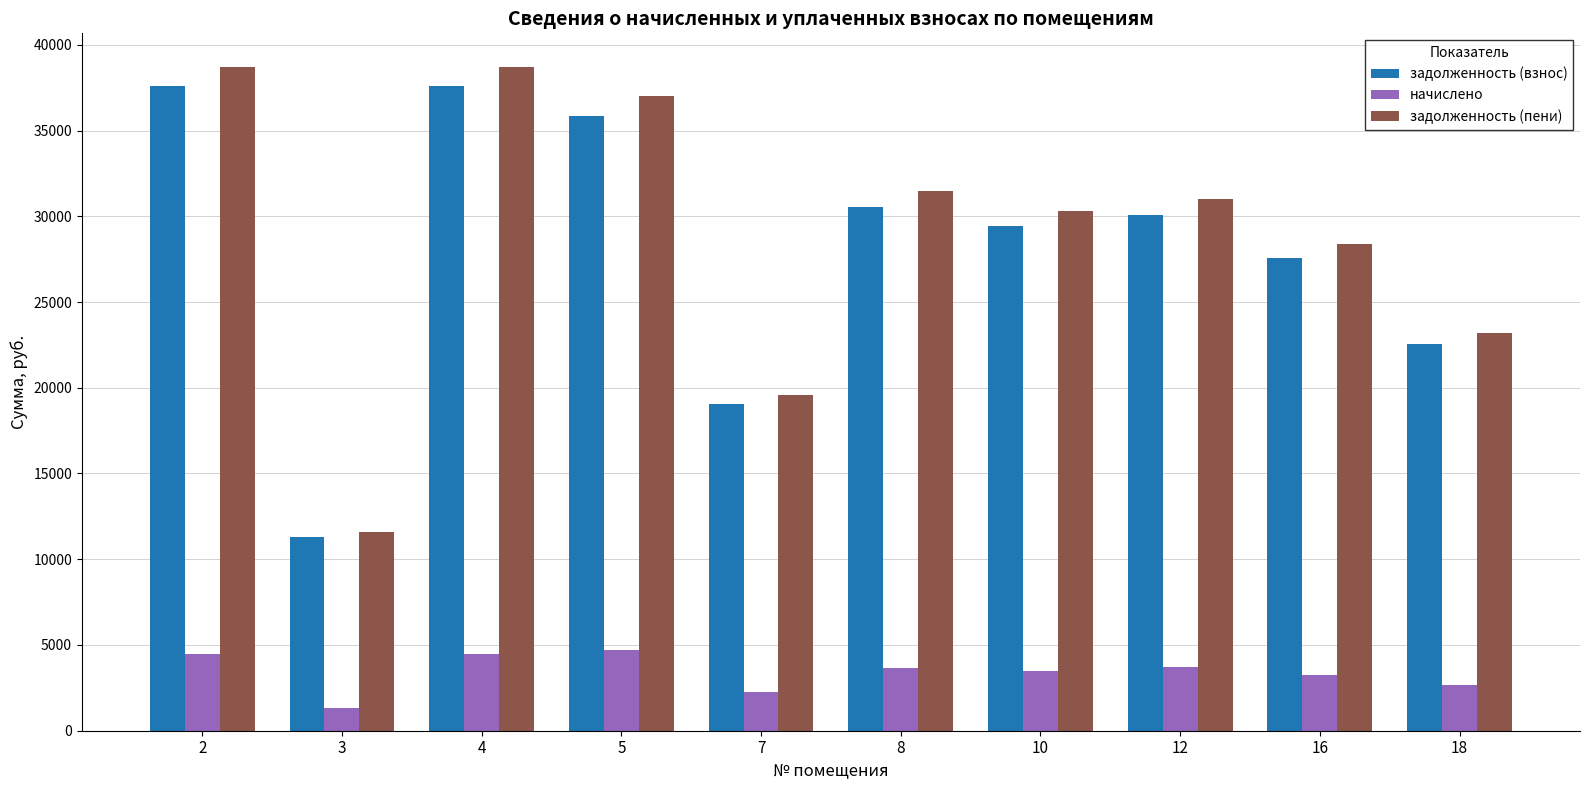

Read the начислено value at 8.

3630.7